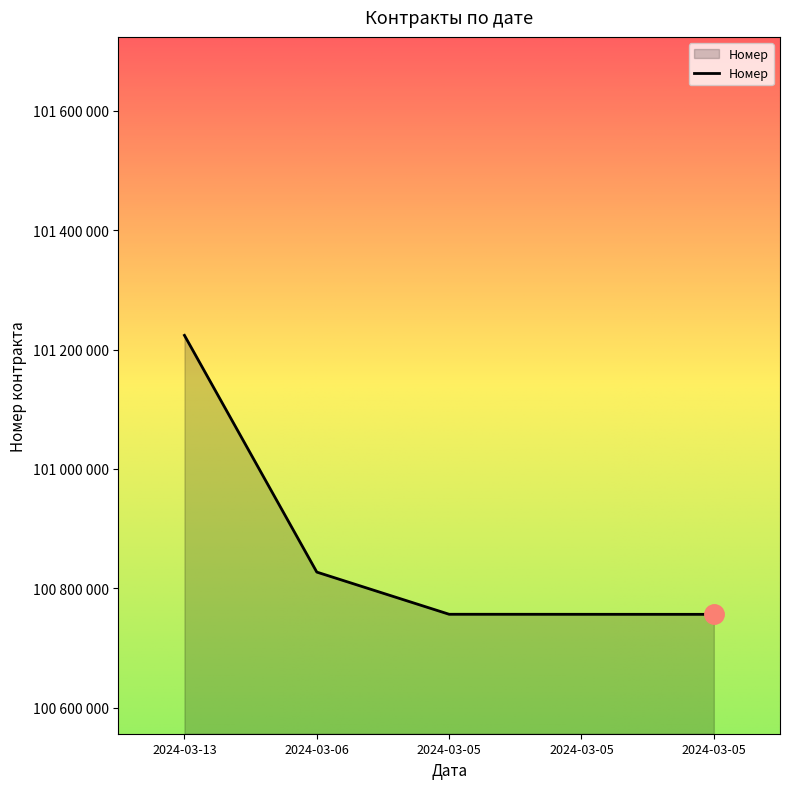

Does the chart have visible grid lines?

No